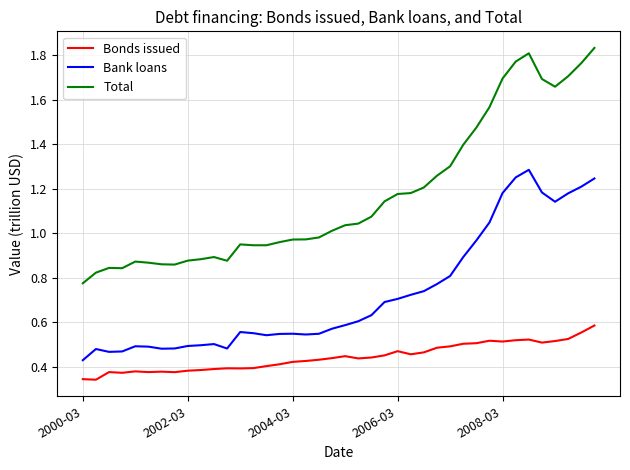

What are all the series names shown in the legend?

Bonds issued, Bank loans, Total